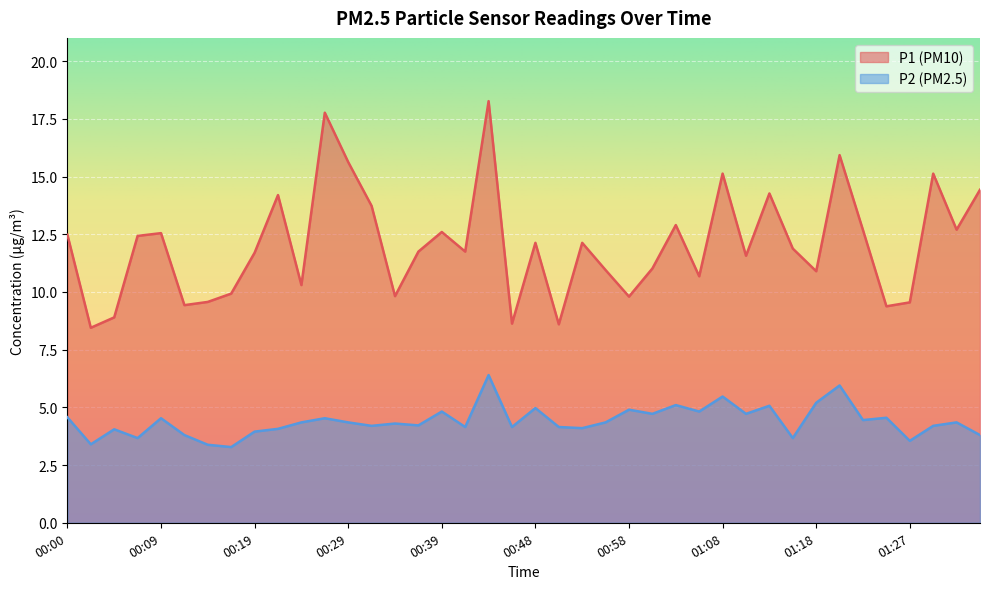

True or false: P1 has more than 2 interior local peaks.

True